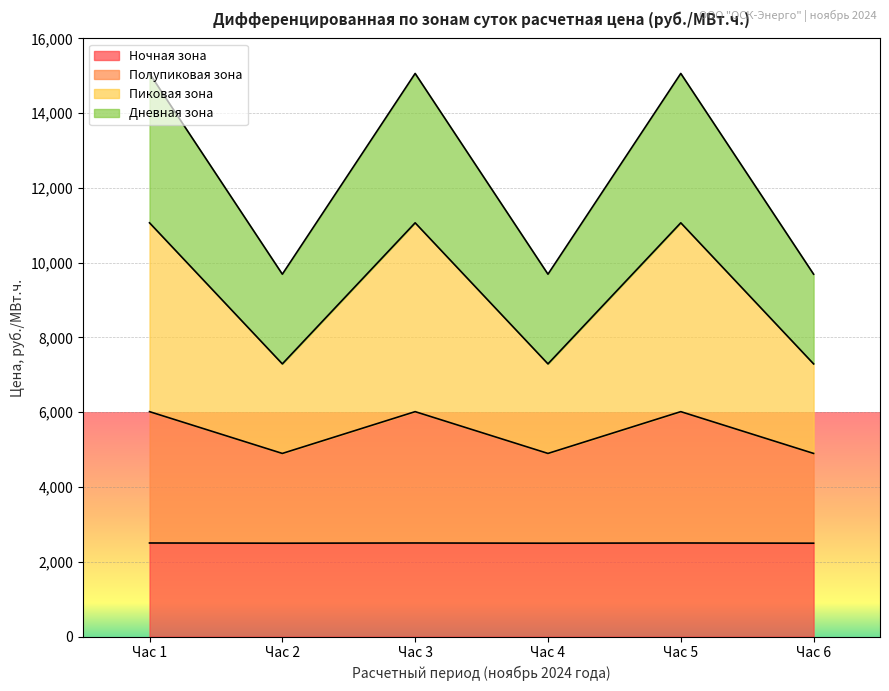

What is the maximum value shown in the chart?

15062.8